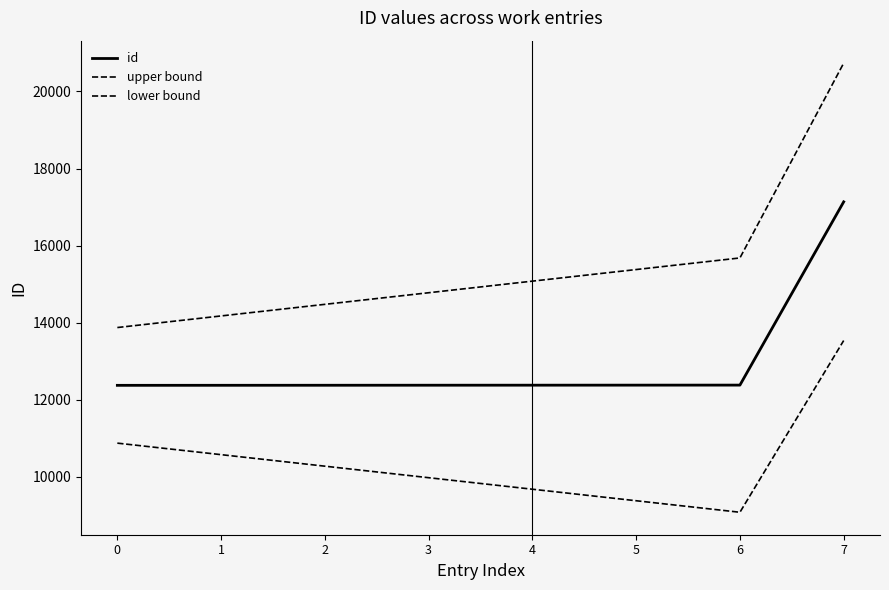

How many lines are shown in the chart?

3